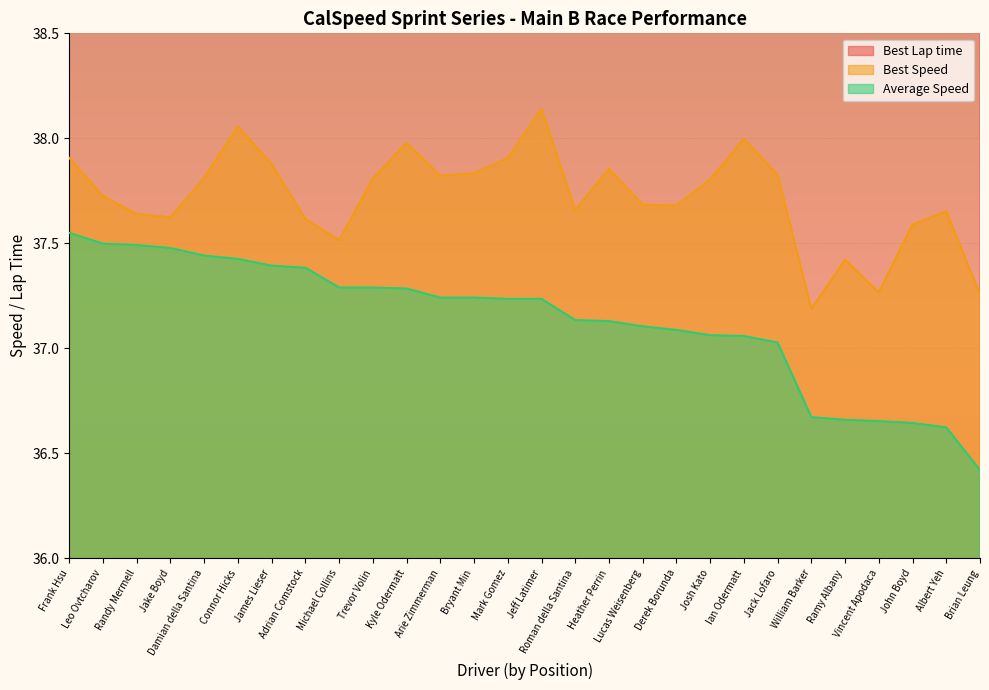

What is the difference between the Best Speed values at Lucas Weisenberg and Connor Hicks?

0.4